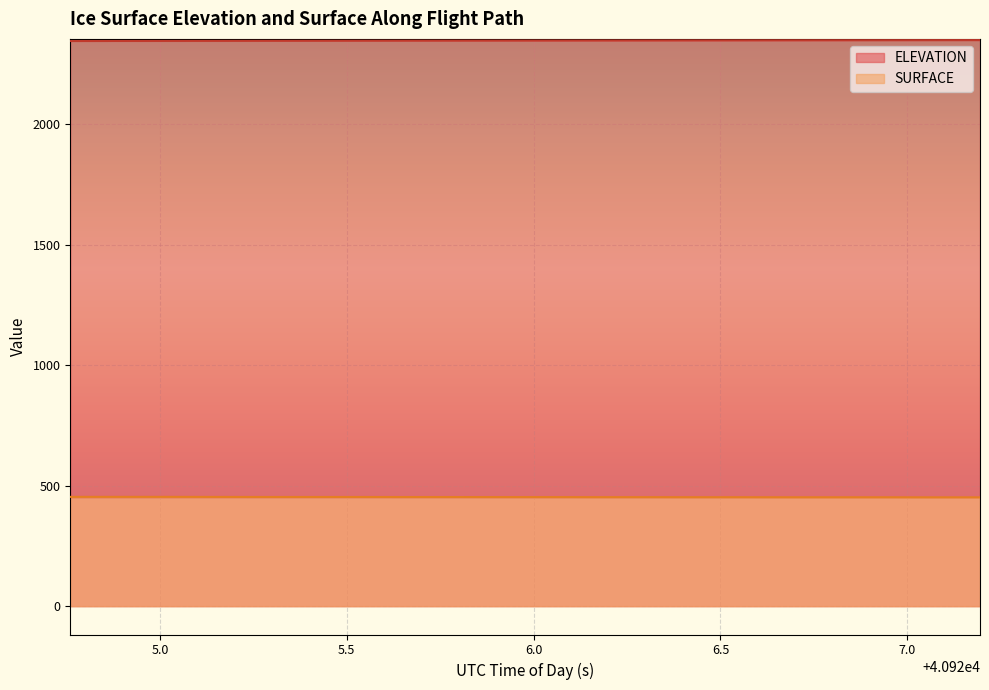

True or false: ELEVATION and SURFACE intersect in this chart.

False